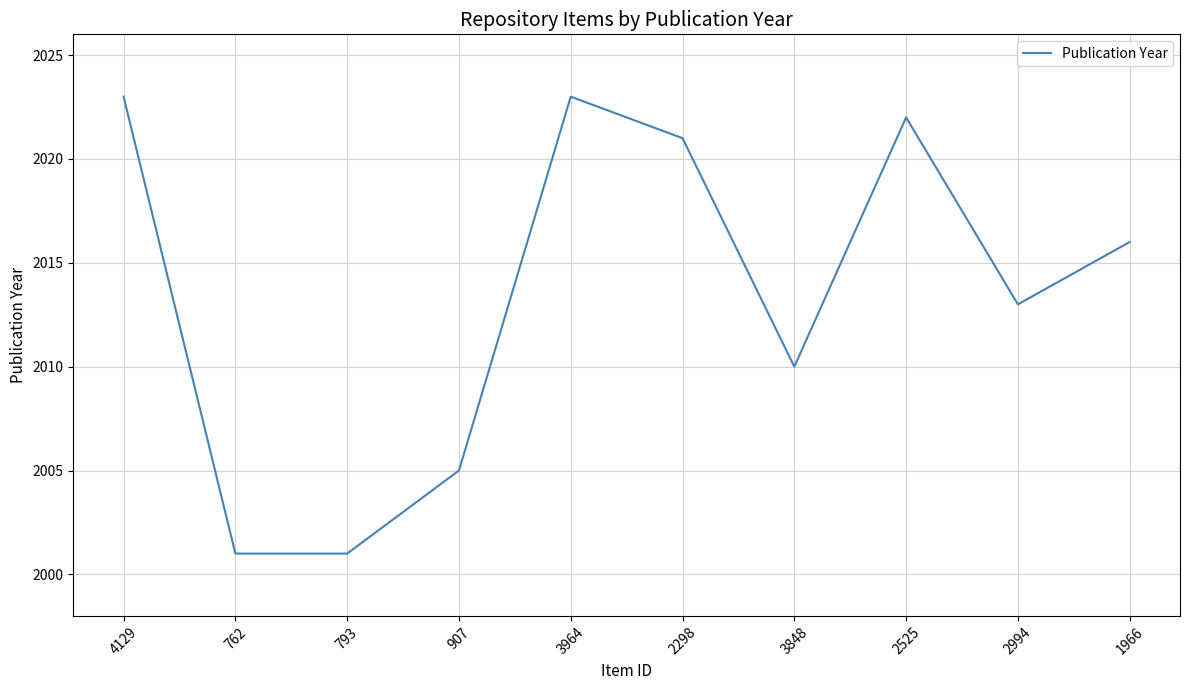

Which has a higher value, 2525 or 793?

2525